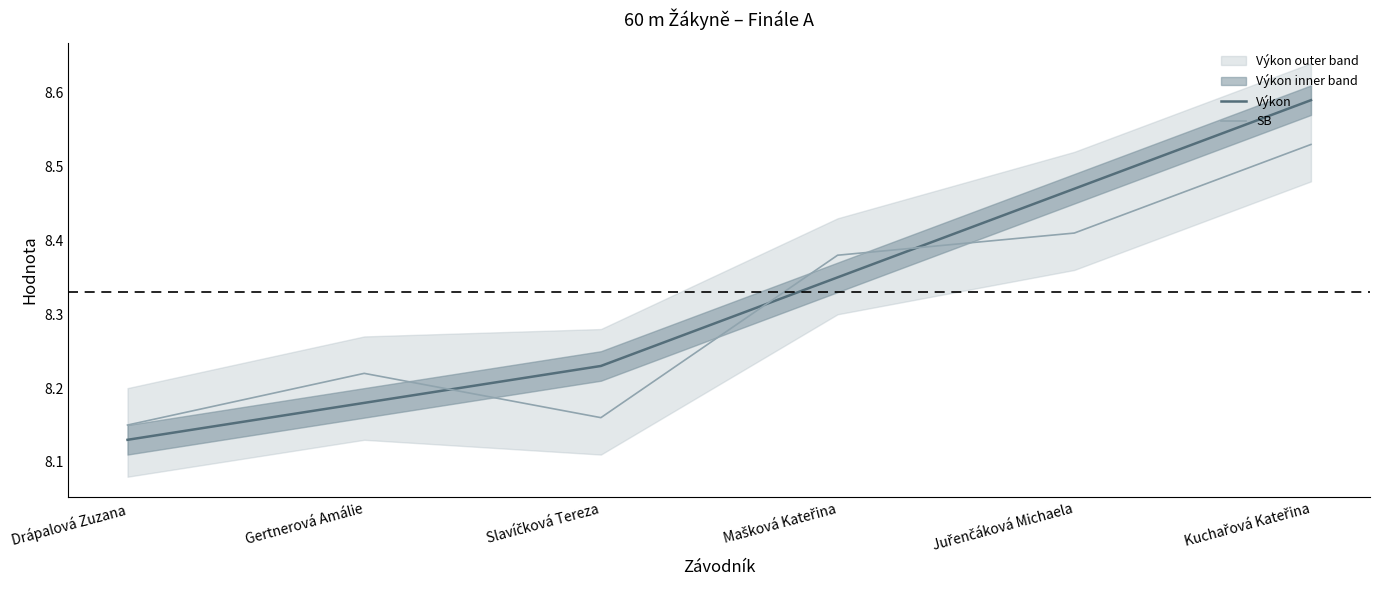

What is the difference between the maximum and second lowest values in the Výkon series?

0.4